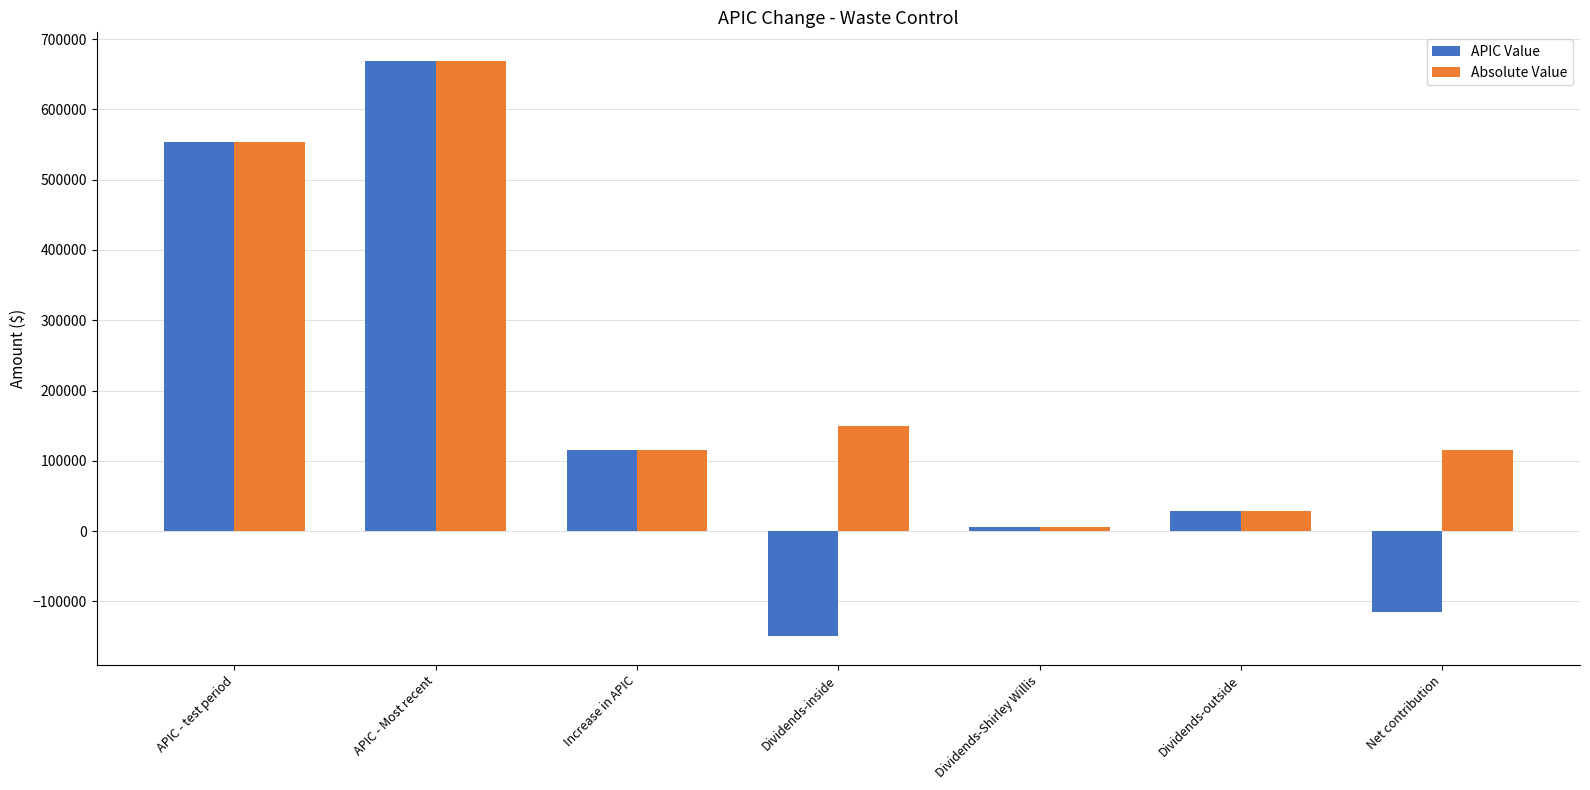

At which category is the sum across all series the highest?

APIC - Most recent